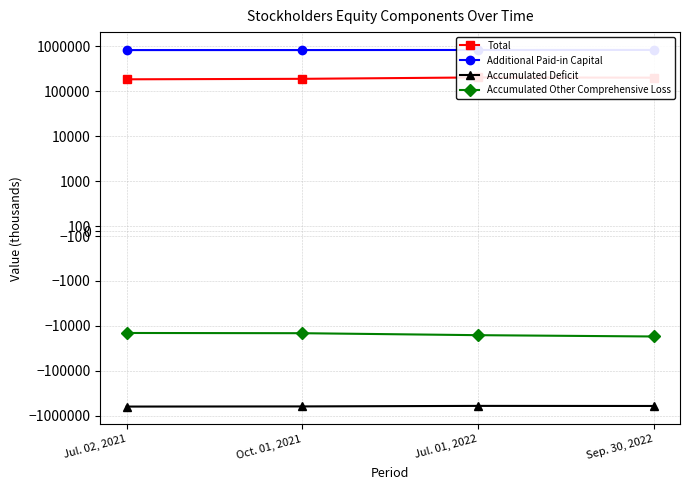

Which series has the largest total across all categories?

Additional Paid-in Capital